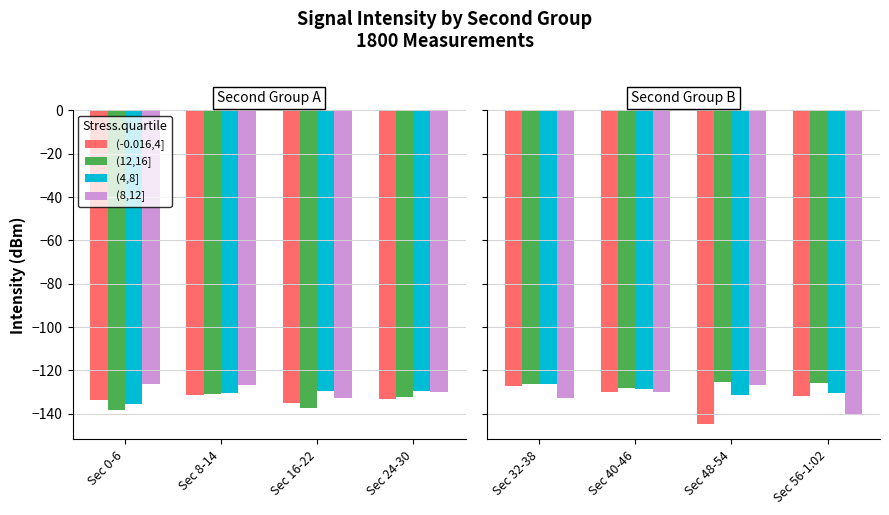

Are the bars horizontal?

No